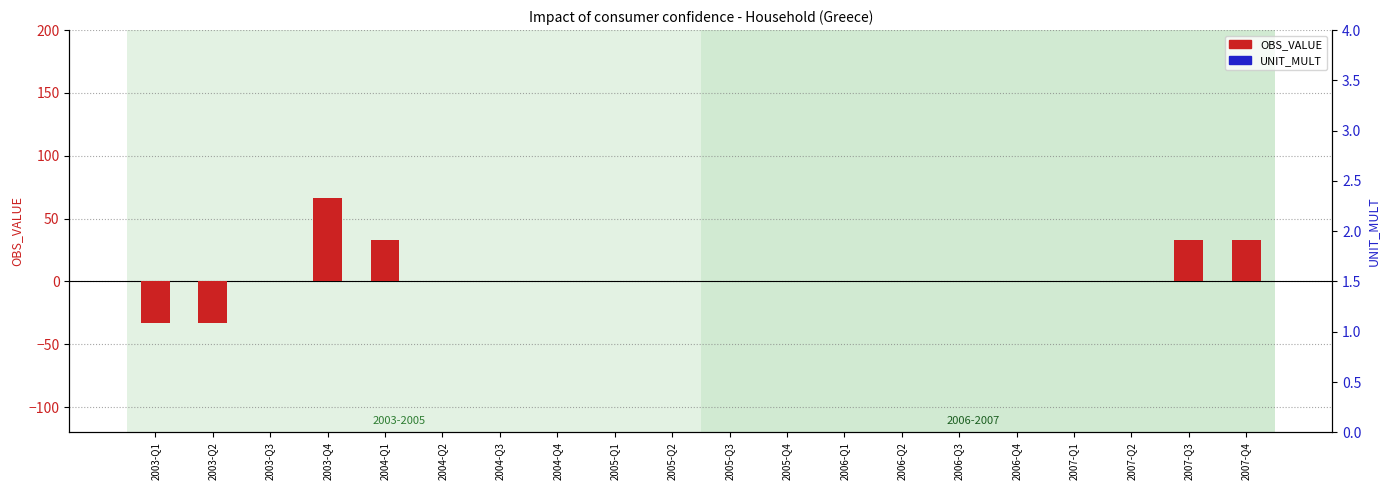

True or false: UNIT_MULT has a value of 0.0 at 2004-Q4.

True